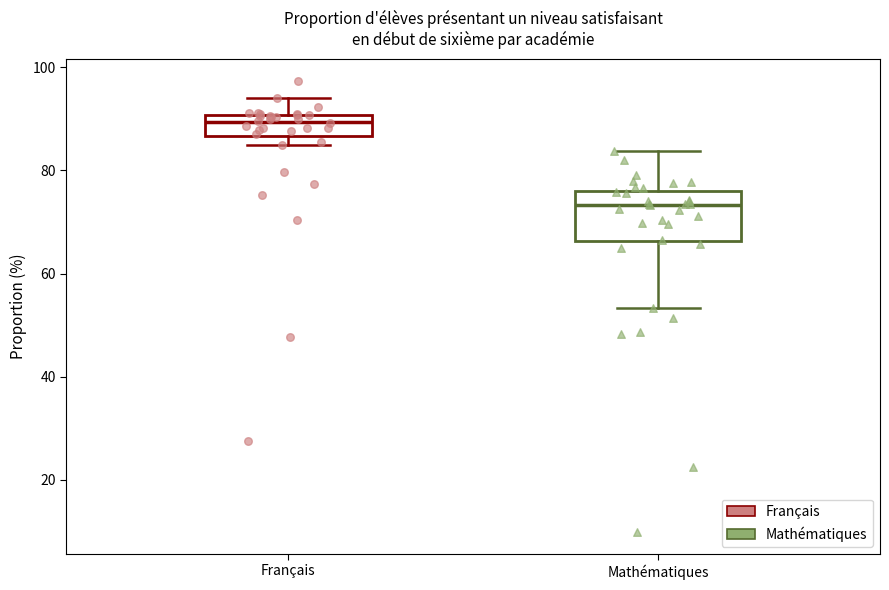

Which box's median line is the lowest?

Mathématiques